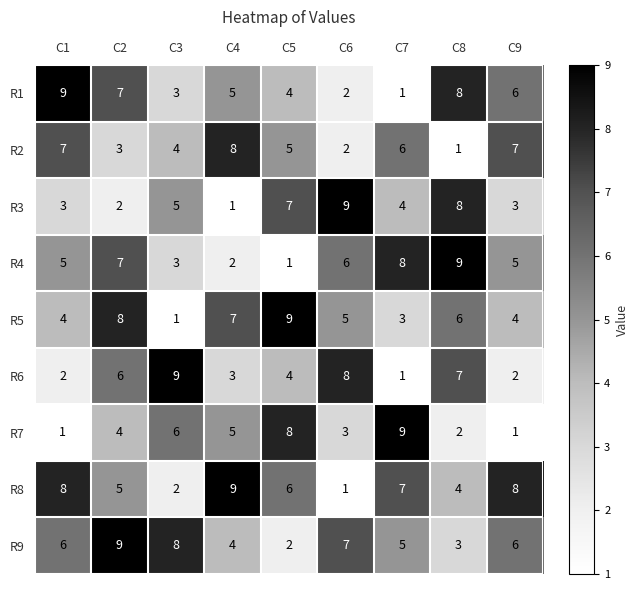

What is the total value across all series at C9?

42